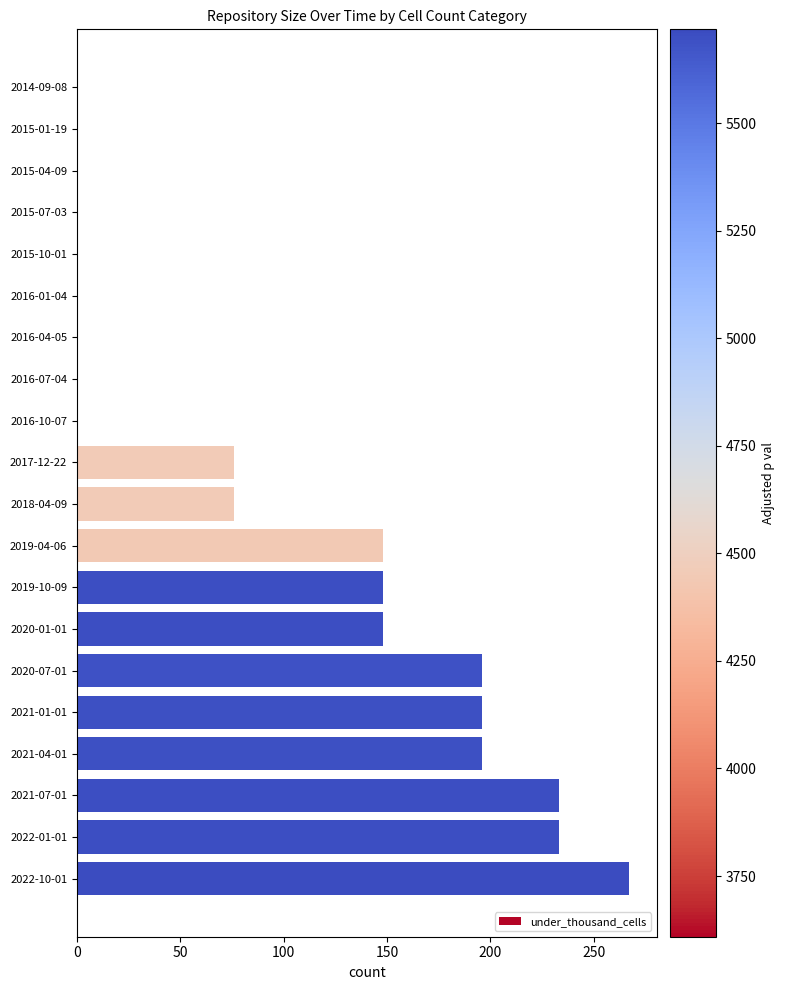

What is the change in value from 2016-01-04 to 2018-04-09?

+76